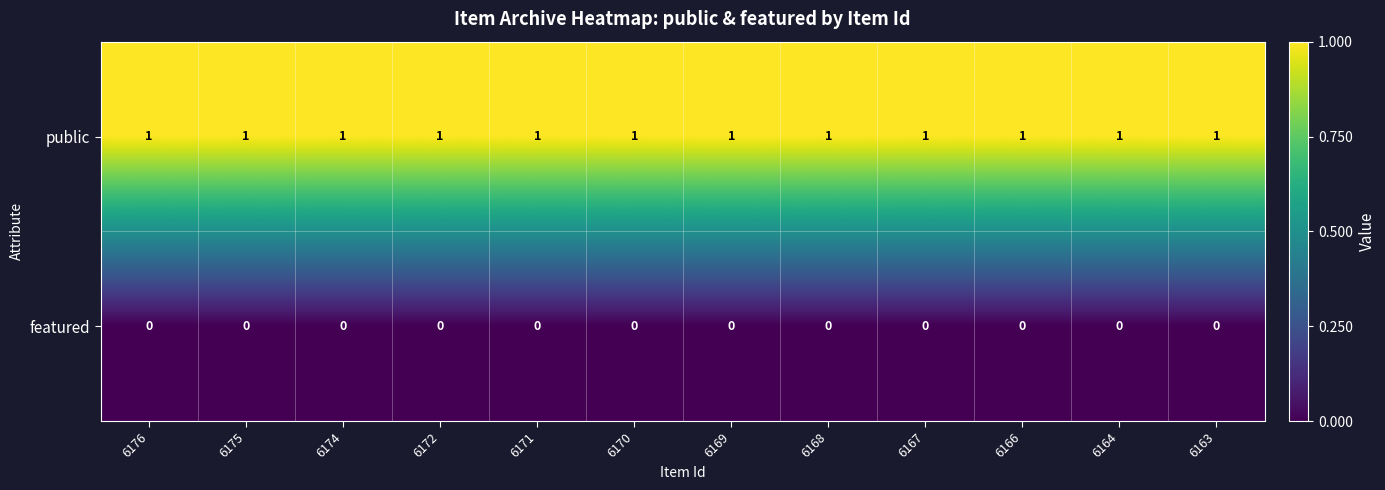

Rank the series by their maximum value, from highest to lowest.

public, featured